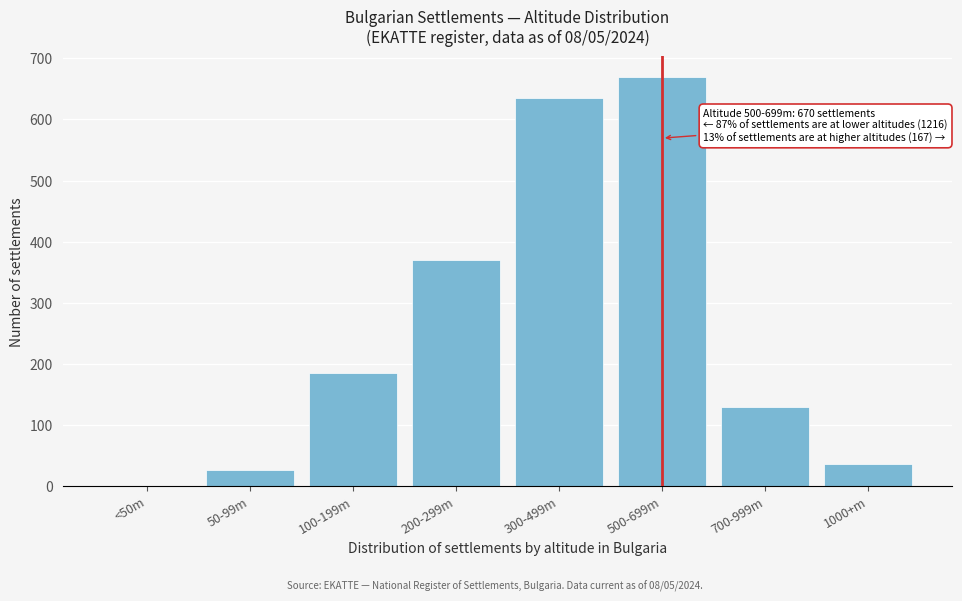

Reading left to right, transcribe all the data shown in this chart.

<50m=0	50-99m=26	100-199m=185	200-299m=370	300-499m=635	500-699m=670	700-999m=130	1000+m=37